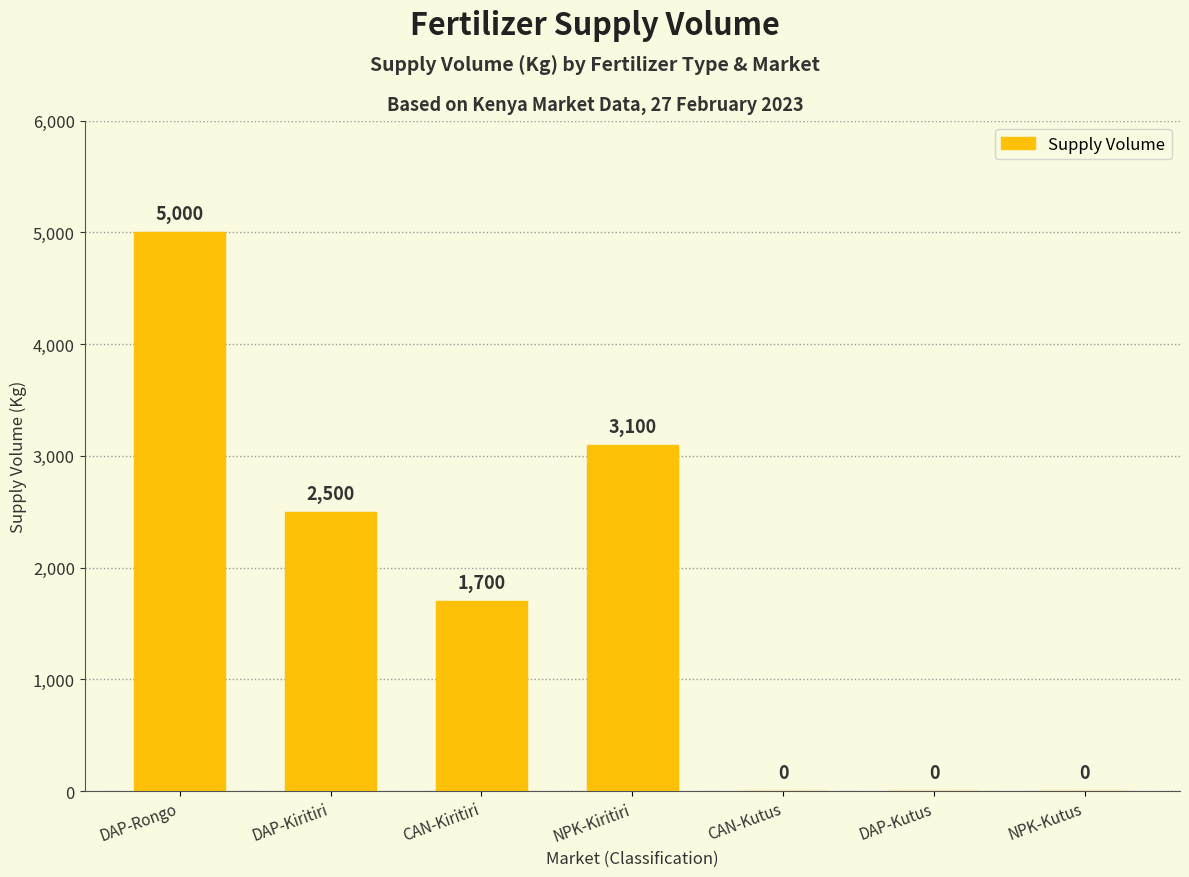

How many positive values are there?

4